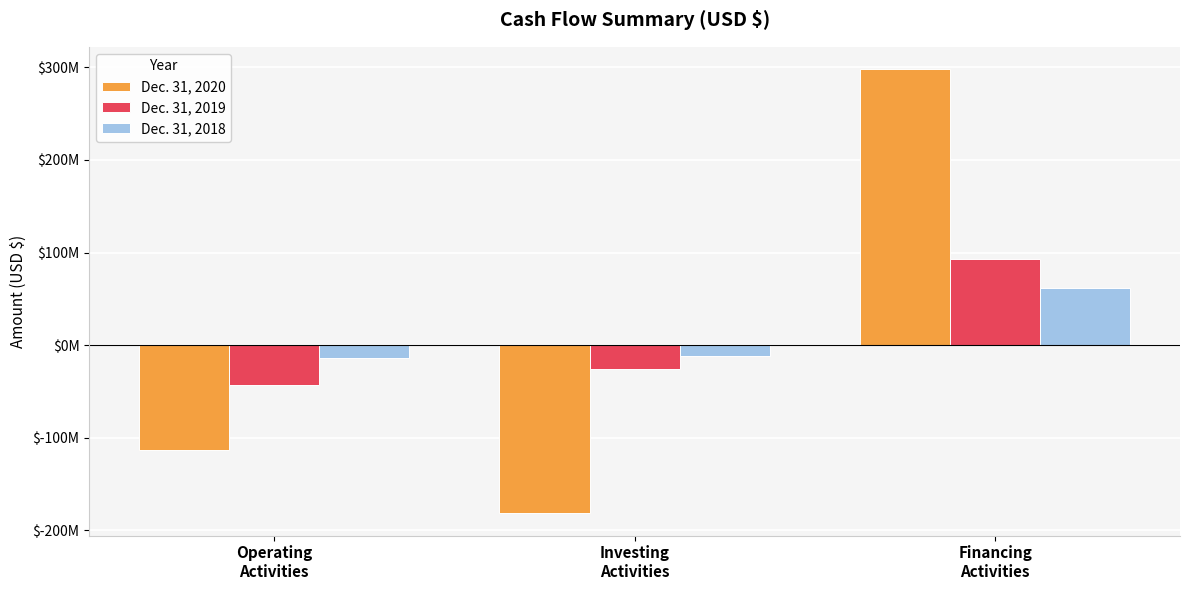

What are all the series names shown in the legend?

Dec. 31, 2020, Dec. 31, 2019, Dec. 31, 2018